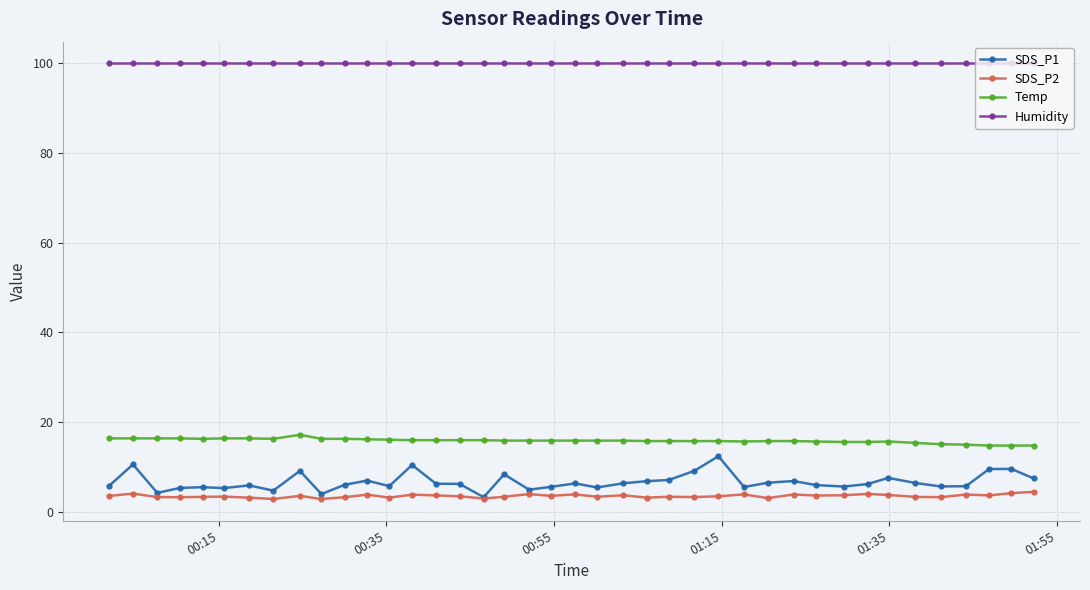

True or false: Humidity and Temp cross at least once.

False